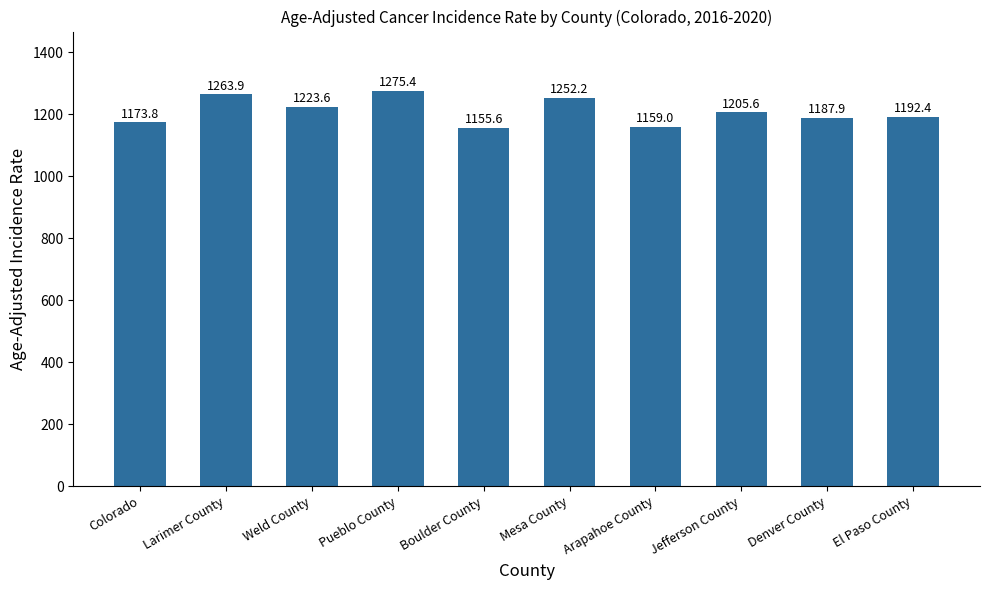

What is the label of the 6th bar from the right?

Boulder County